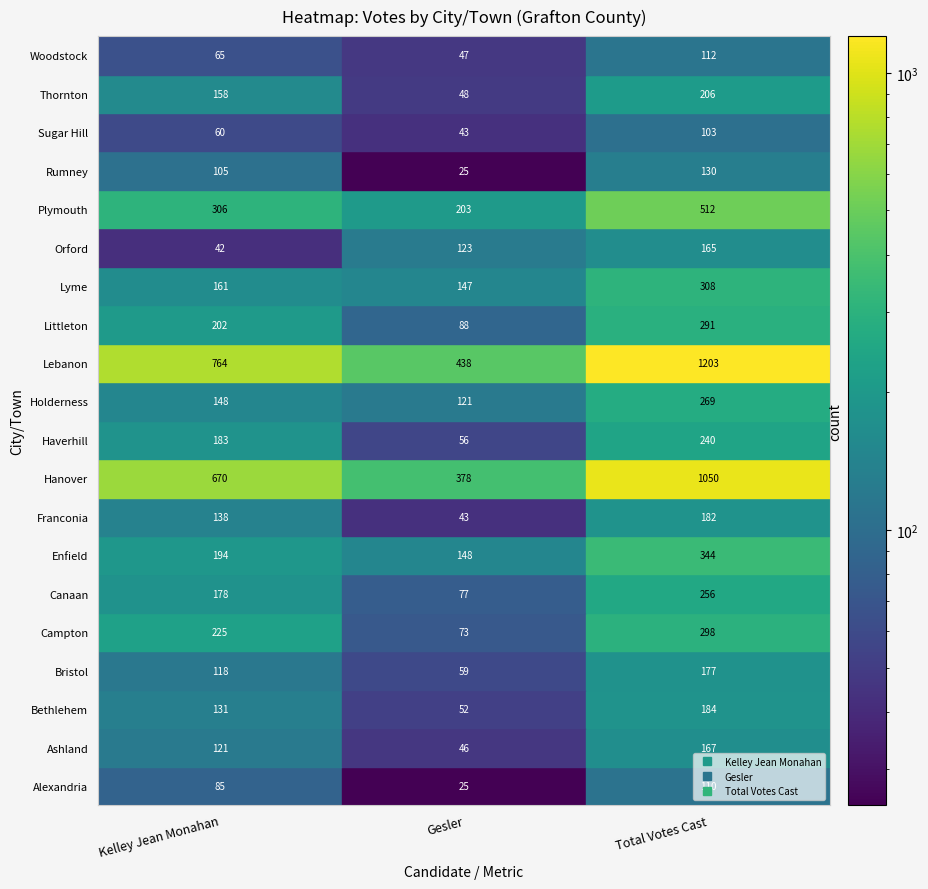

Rank the series at 30 from lowest to highest value.

gesler, monahan, total